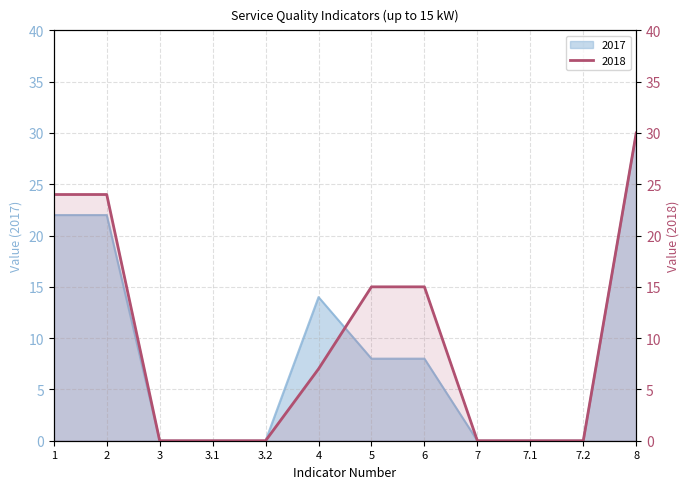

What is the highest value of the 2017 series?

30